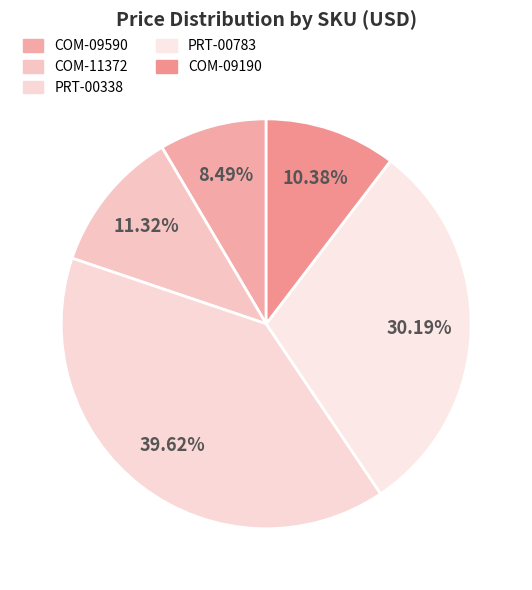

Count the number of slices in the pie.

5